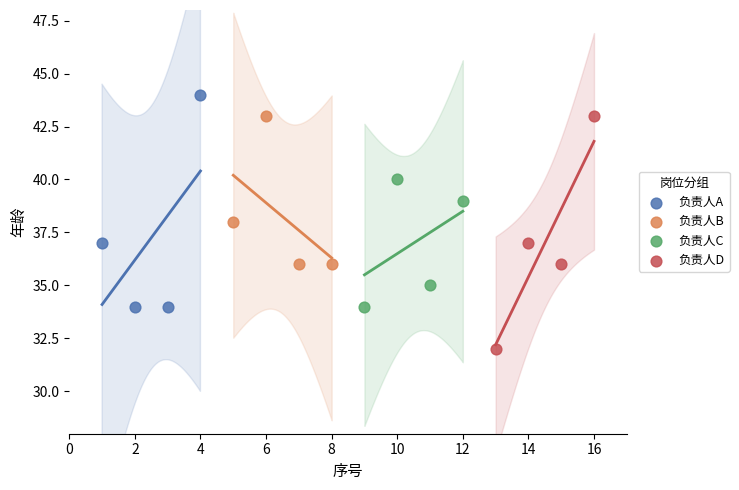

Which series reaches the maximum Y coordinate?

负责人A